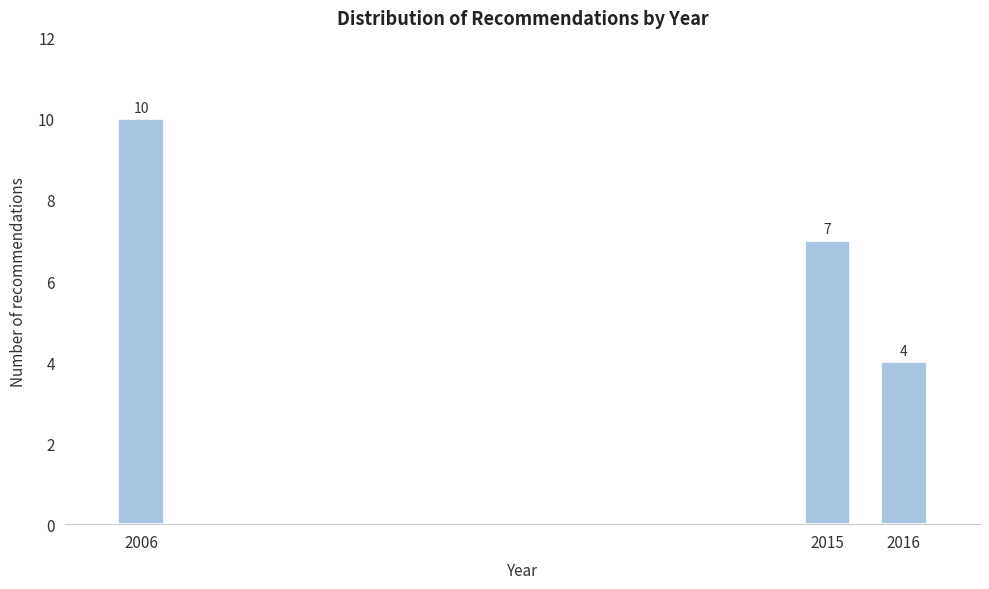

Reading left to right, extract all data points from this chart.

10	7	4